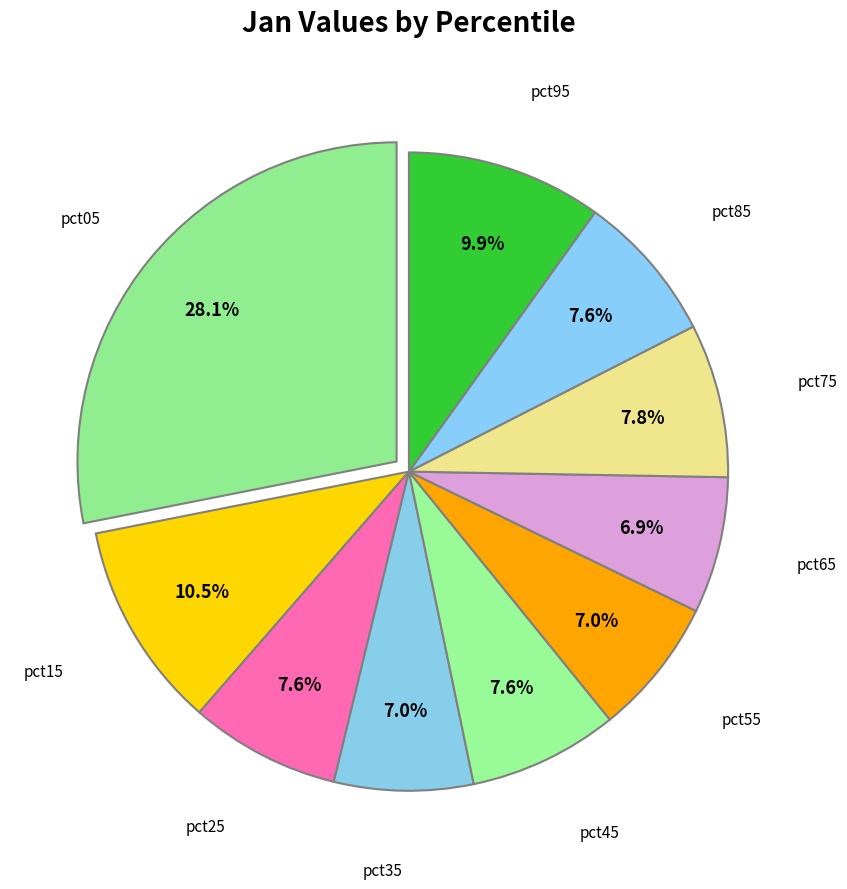

How many slices are in this pie chart?

10